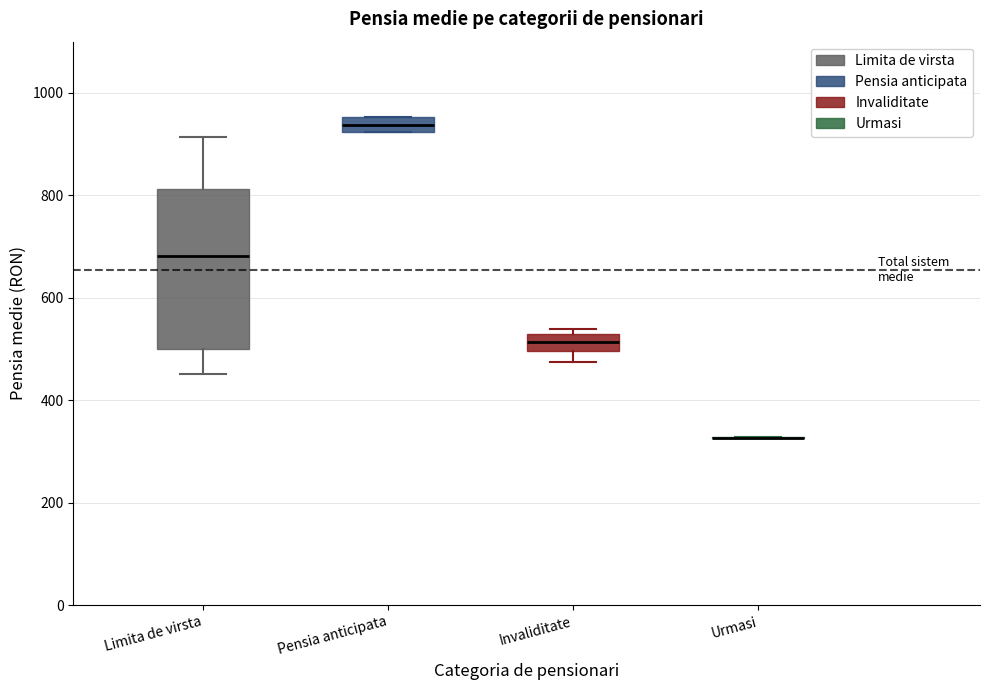

Where is the lower edge of the box for Limita de virsta on the y-axis? The values are not printed on the chart, so give them approximately, as read against the axis.

500